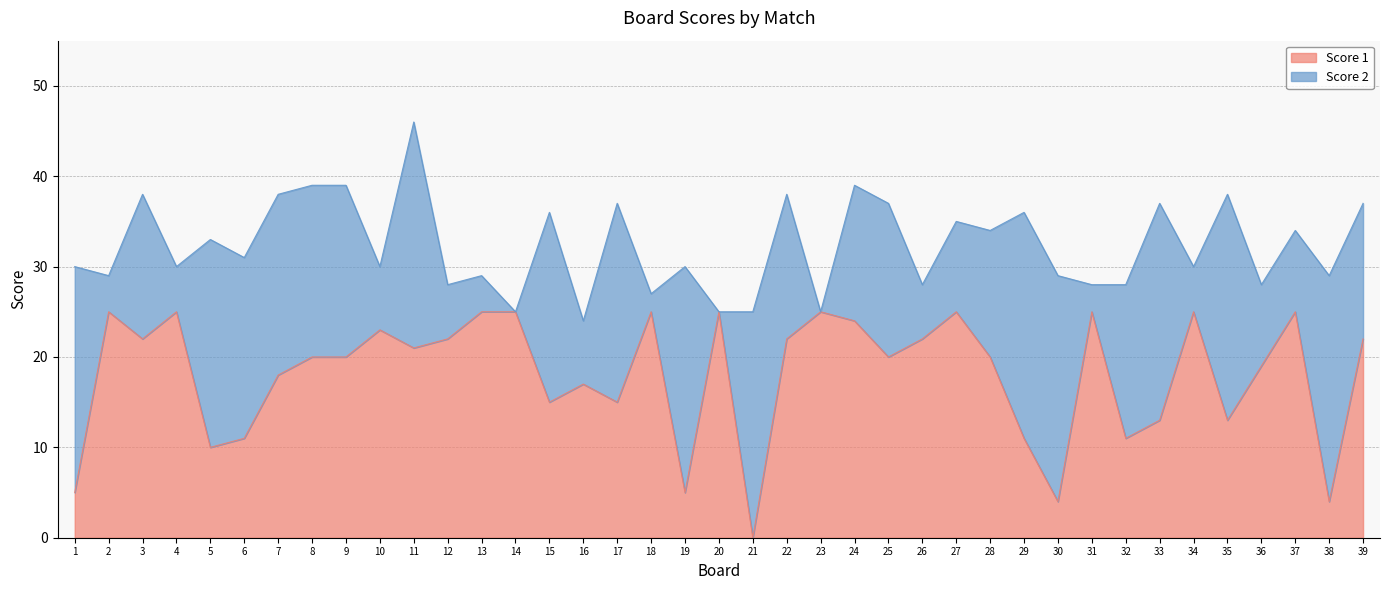

The chart shows a value of 7 at 33. True or false?

False